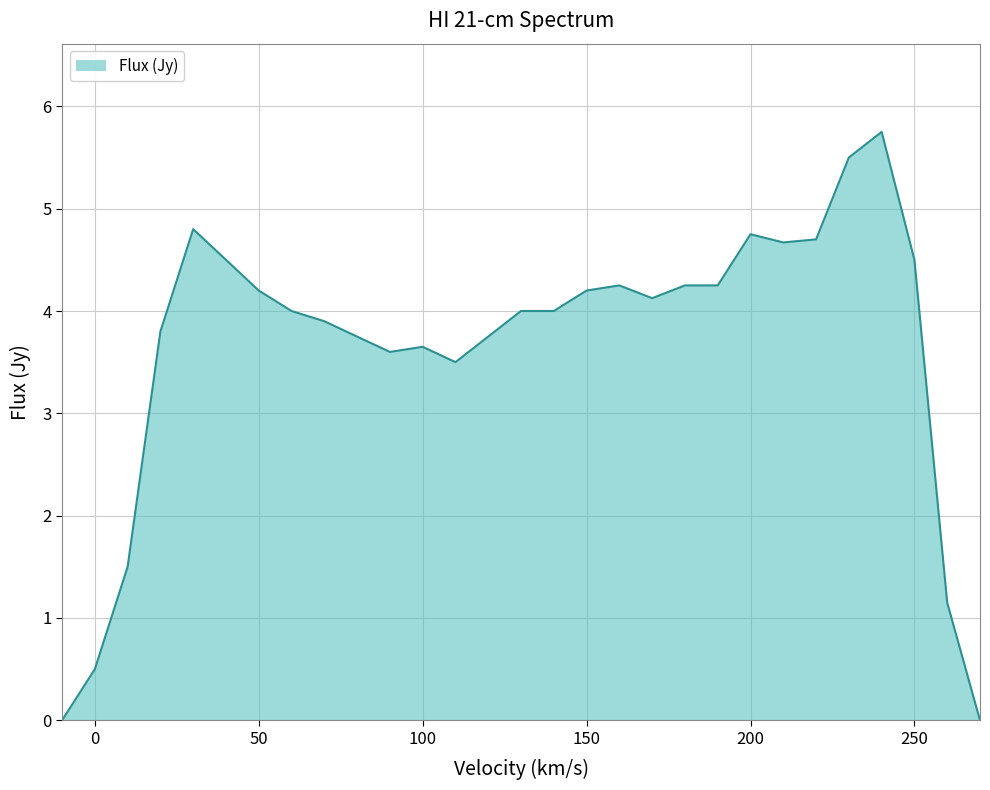

What is the greatest value displayed?

5.8